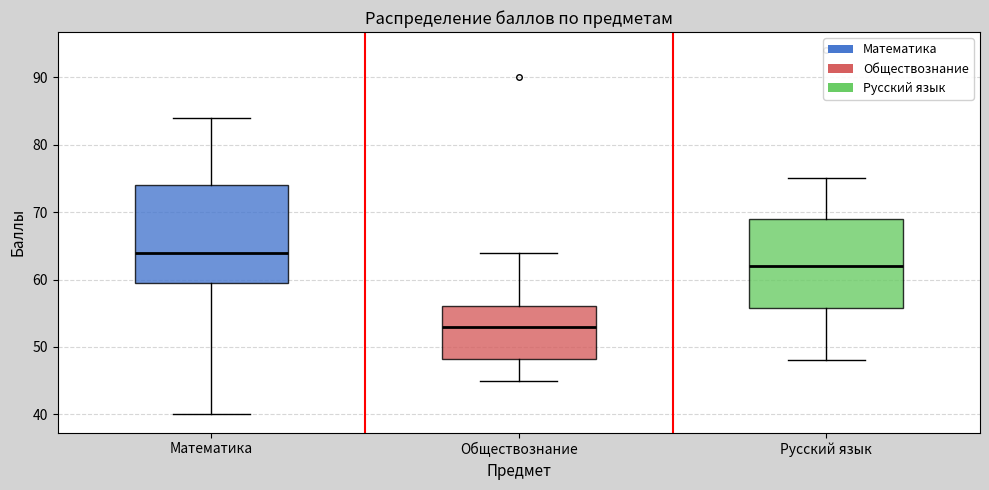

Which box has the highest median line?

Математика